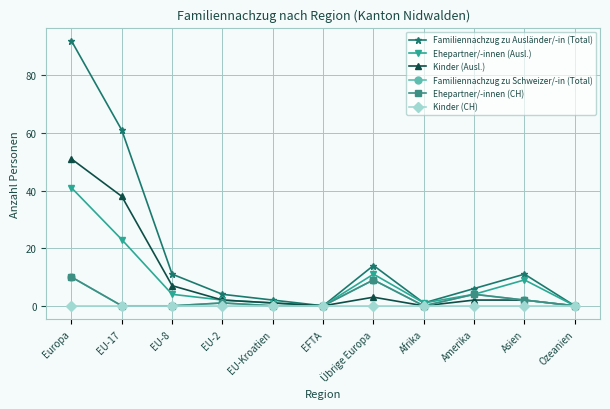

At which category does the chart reach its minimum across all series?

EFTA